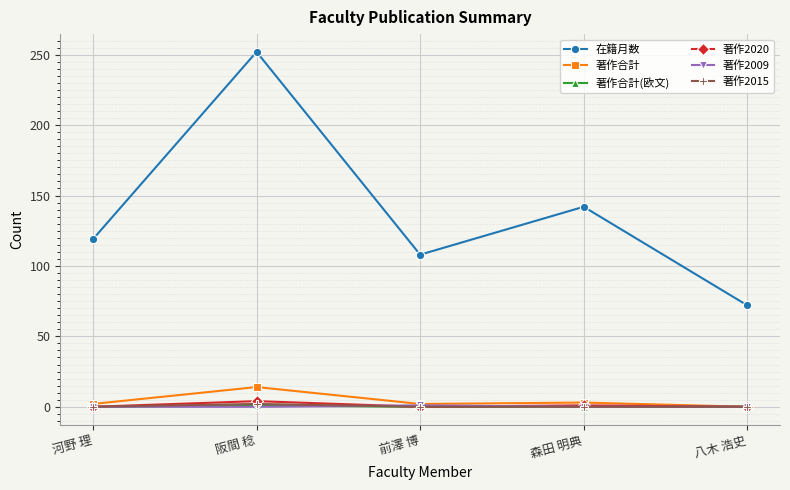

True or false: 在籍月数 and 著作合計 intersect in this chart.

False